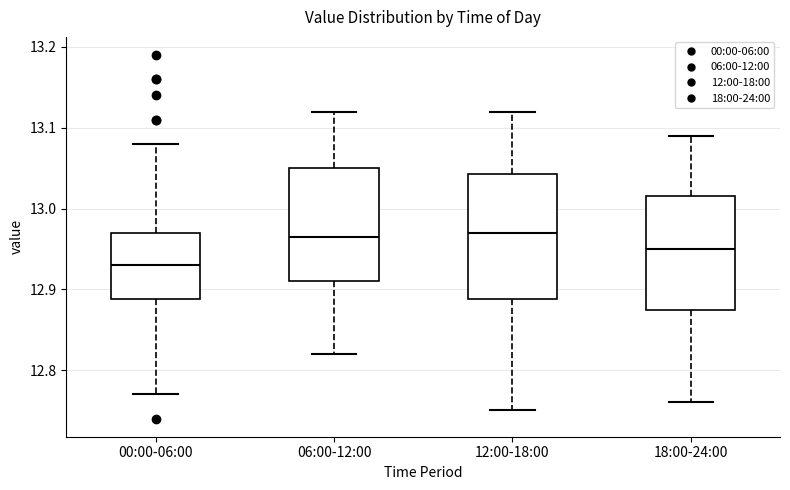

Reading left to right, transcribe this box plot: for each box, give where its median line is, the range the box spans, and where its two whiskers end, as read against the y-axis. The values are not printed on the chart, so give them approximately, as read against the axis.

00:00-06:00: median 12.93, box 12.89 to 12.97, whiskers 12.77 to 13.08
06:00-12:00: median 12.97, box 12.91 to 13.05, whiskers 12.82 to 13.12
12:00-18:00: median 12.97, box 12.89 to 13.04, whiskers 12.75 to 13.12
18:00-24:00: median 12.95, box 12.88 to 13.02, whiskers 12.76 to 13.09